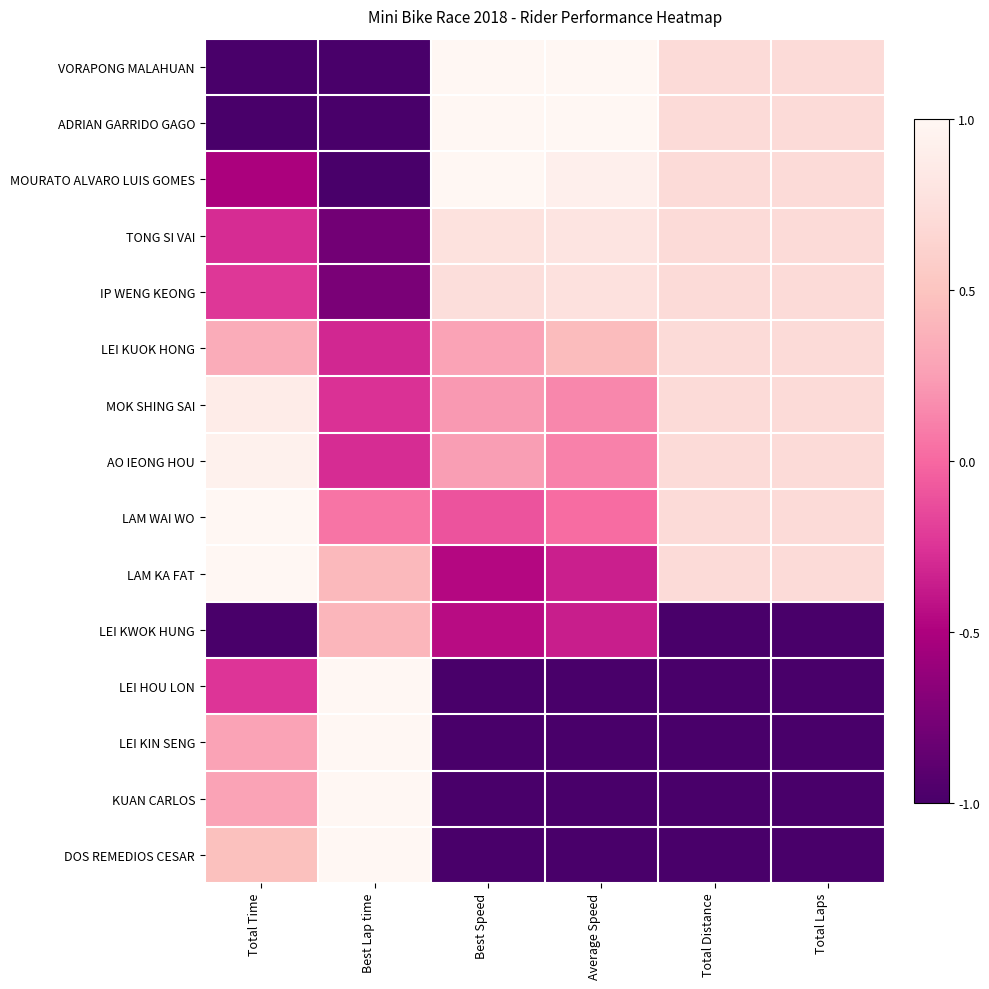

How many data points does each series have?

6